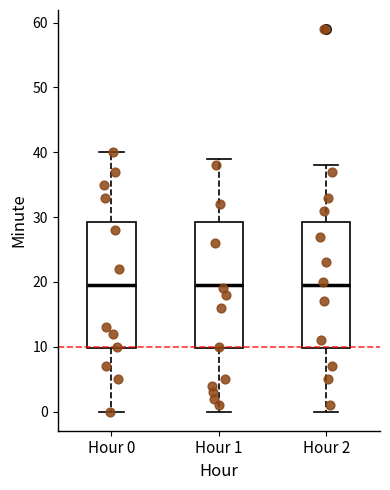

Reading left to right, transcribe this box plot: for each box, give where its median line is, the range the box spans, and where its two whiskers end, as read against the y-axis. The values are not printed on the chart, so give them approximately, as read against the axis.

Hour 0: median 20, box 10 to 29, whiskers 0 to 40
Hour 1: median 20, box 10 to 29, whiskers 0 to 39
Hour 2: median 20, box 10 to 29, whiskers 0 to 38